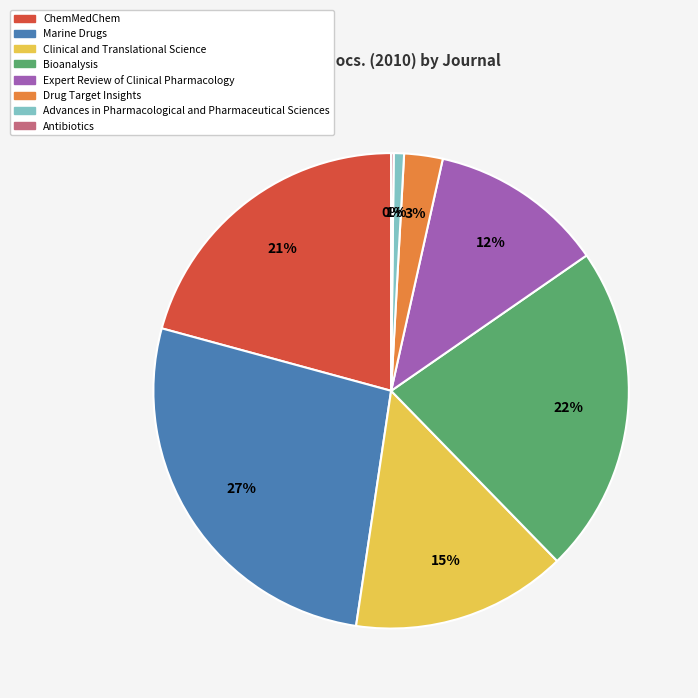

To the nearest percent, what is the average slice percentage?

12%